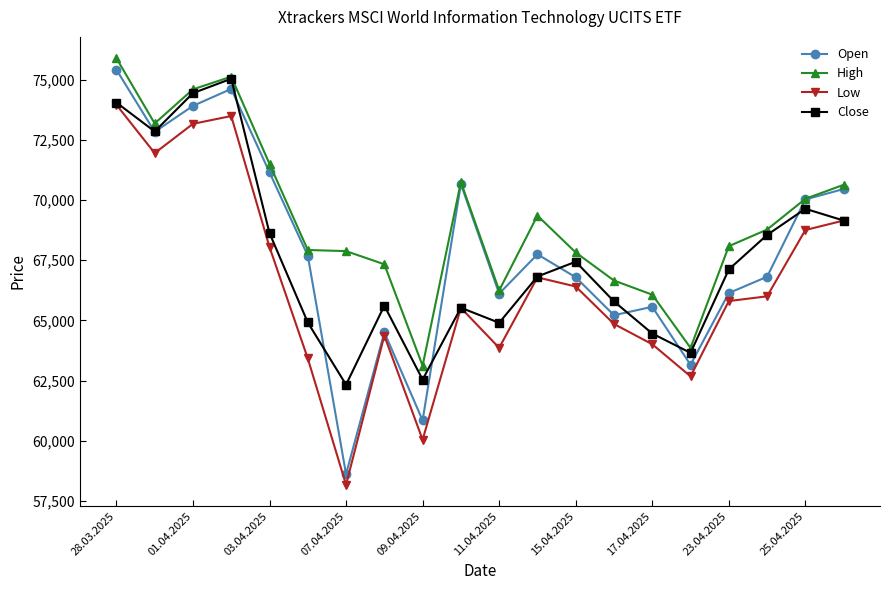

What is the difference between the maximum and second lowest values in the Close series?

12493